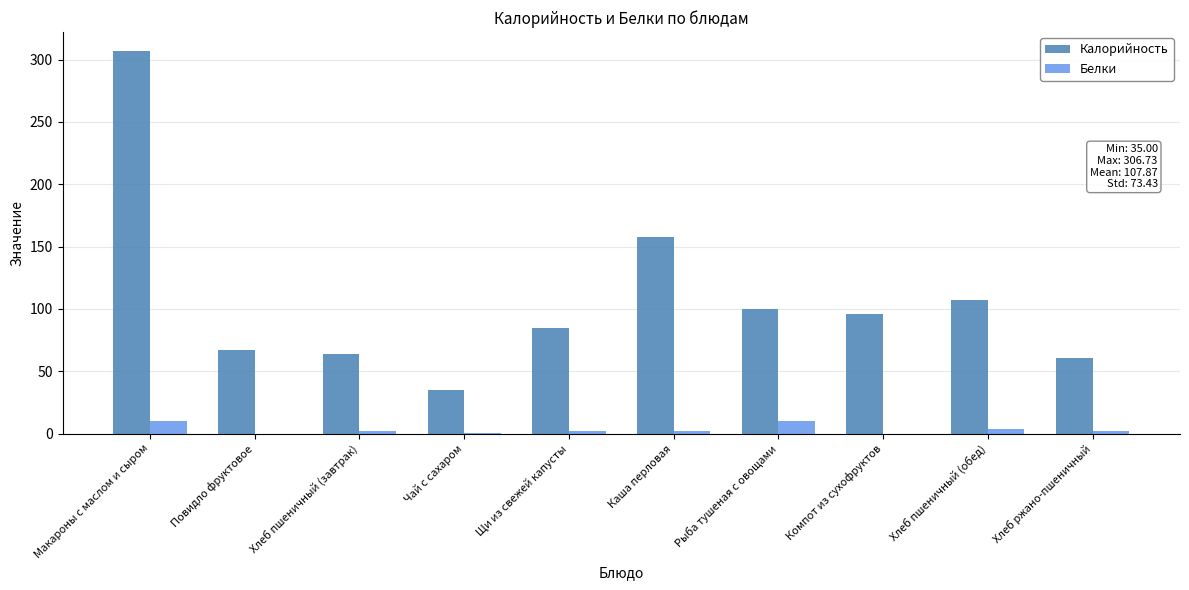

Which series has the widest spread of values?

Калорийность